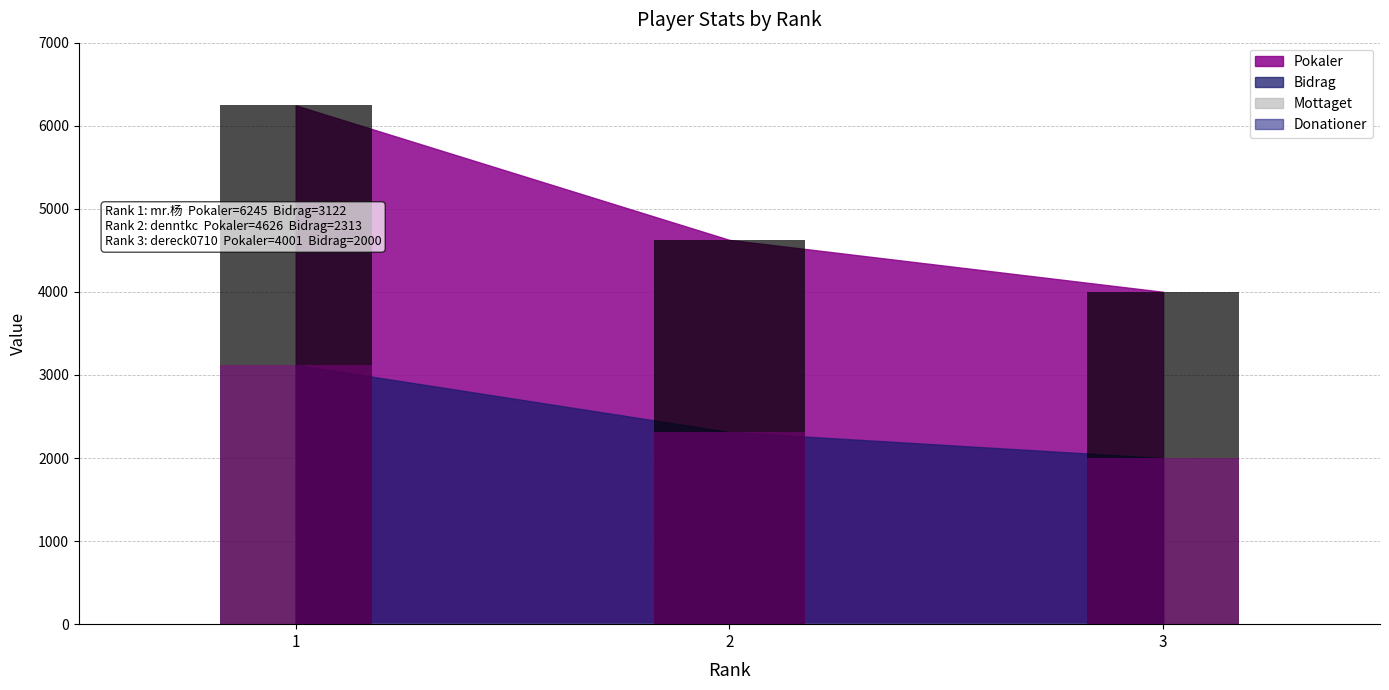

Rank the series by their average value, from highest to lowest.

Pokaler, Bidrag